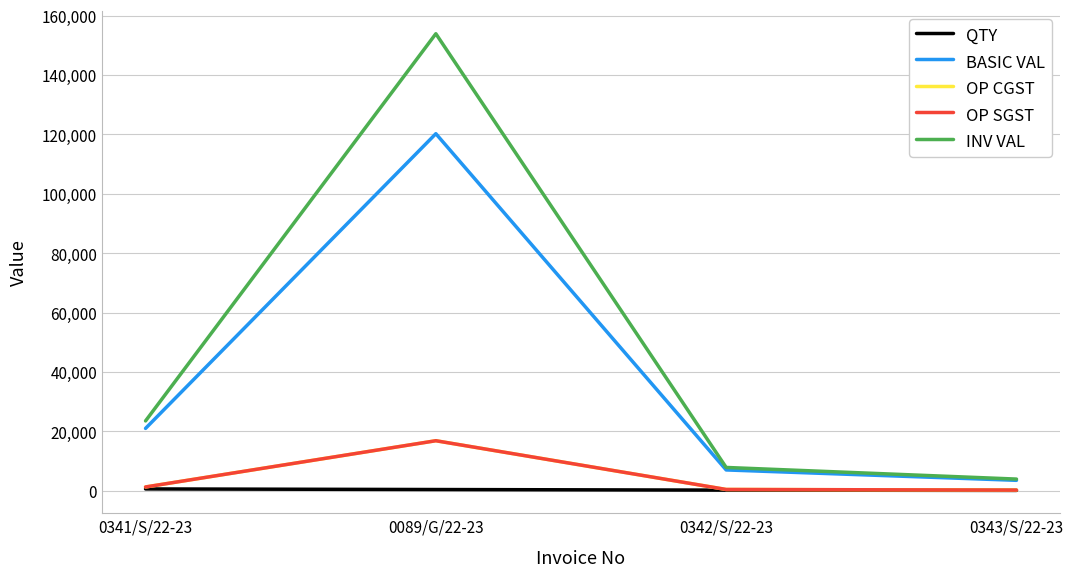

Does the chart have visible grid lines?

Yes